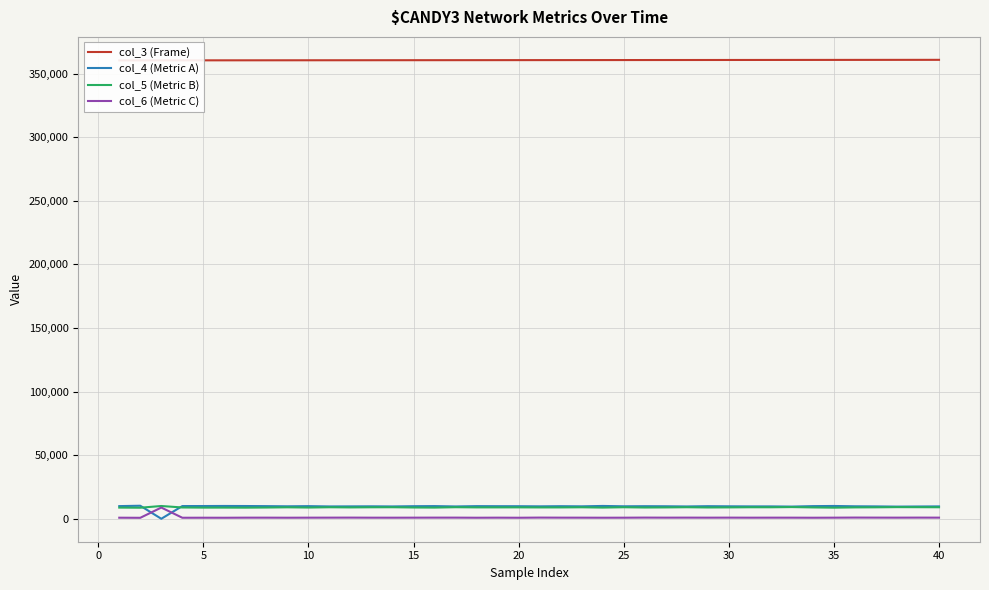

True or false: col_5 (Metric B) has more than 2 points higher than both neighbors.

True